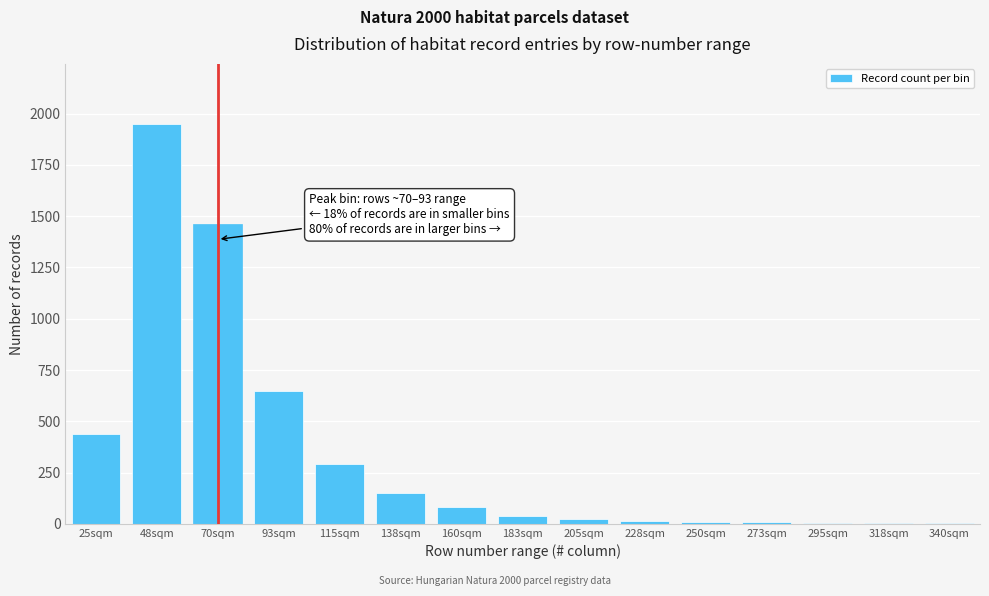

What is the greatest value displayed?

1950